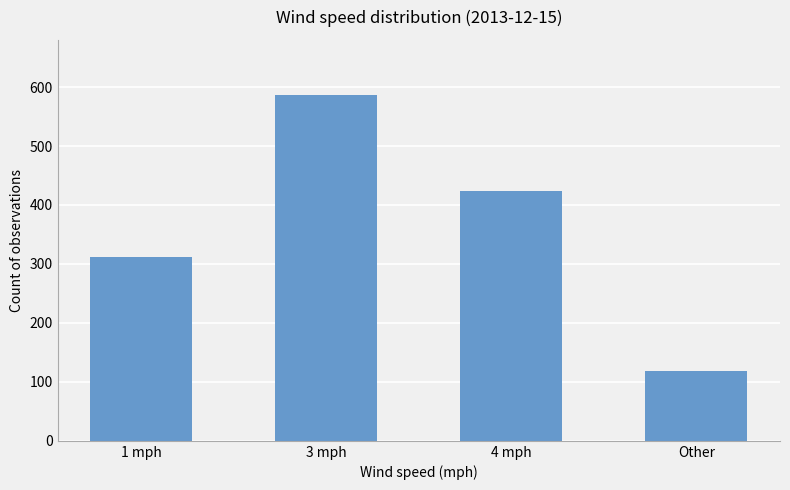

How many series are shown in this chart?

1